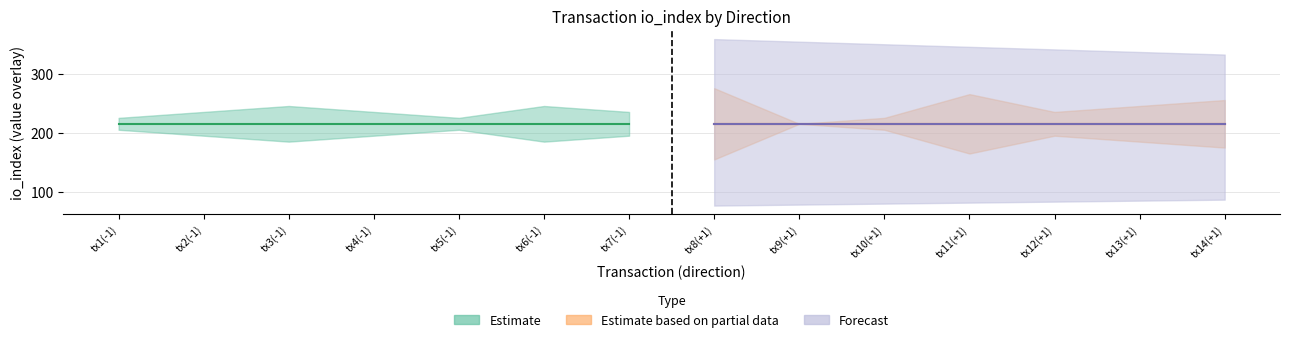

Reading left to right, what are all the values shown in this chart?

io_index_neg: 0=1.0	1=2.0	2=3.0	3=2.0	4=1.0	5=3.0	6=2.0
io_index_pos: 0=6.0	1=0.0	2=1.0	3=5.0	4=2.0	5=3.0	6=4.0
value_neg: 0=215.3	1=215.3	2=215.3	3=215.3	4=215.3	5=215.3	6=215.3
value_pos: 0=215.3	1=215.3	2=215.3	3=215.3	4=215.3	5=215.3	6=215.3